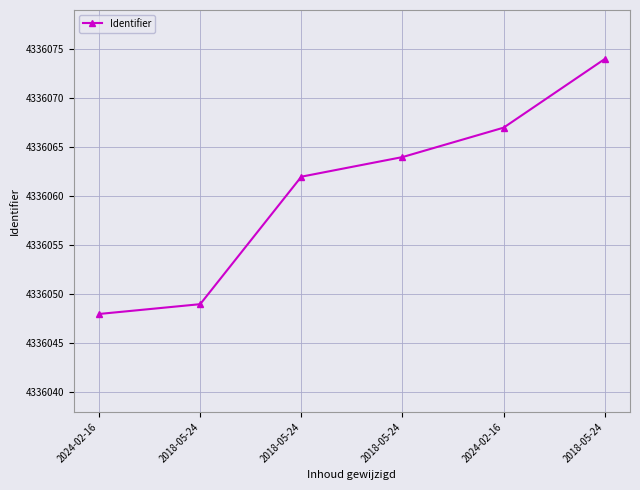

Reading left to right, extract all data points from this chart.

2024-02-16=8	2018-05-24=9	2018-05-24=22	2018-05-24=24	2024-02-16=27	2018-05-24=34